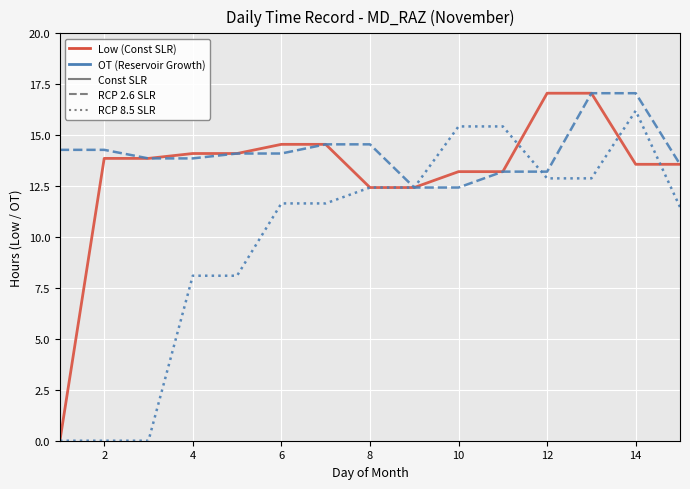

What is the greatest value displayed?

17.1